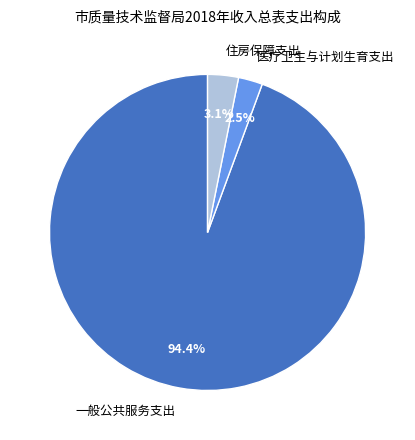

Does 医疗卫生与计划生育支出 account for over 50% of the chart?

No